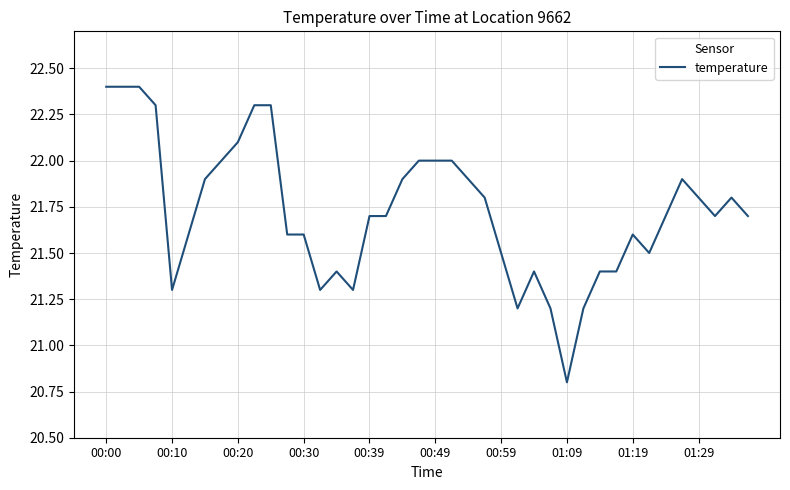

What is the difference between the maximum and minimum values?

1.6